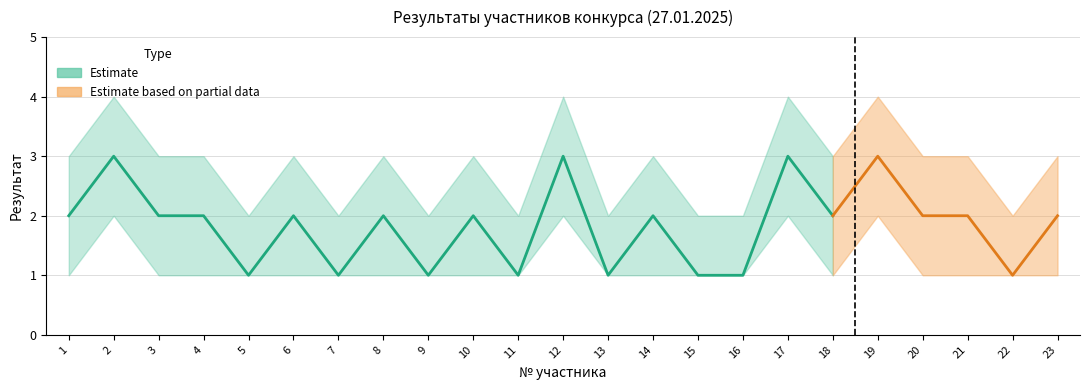

Is this an area chart (filled region under the line)?

No